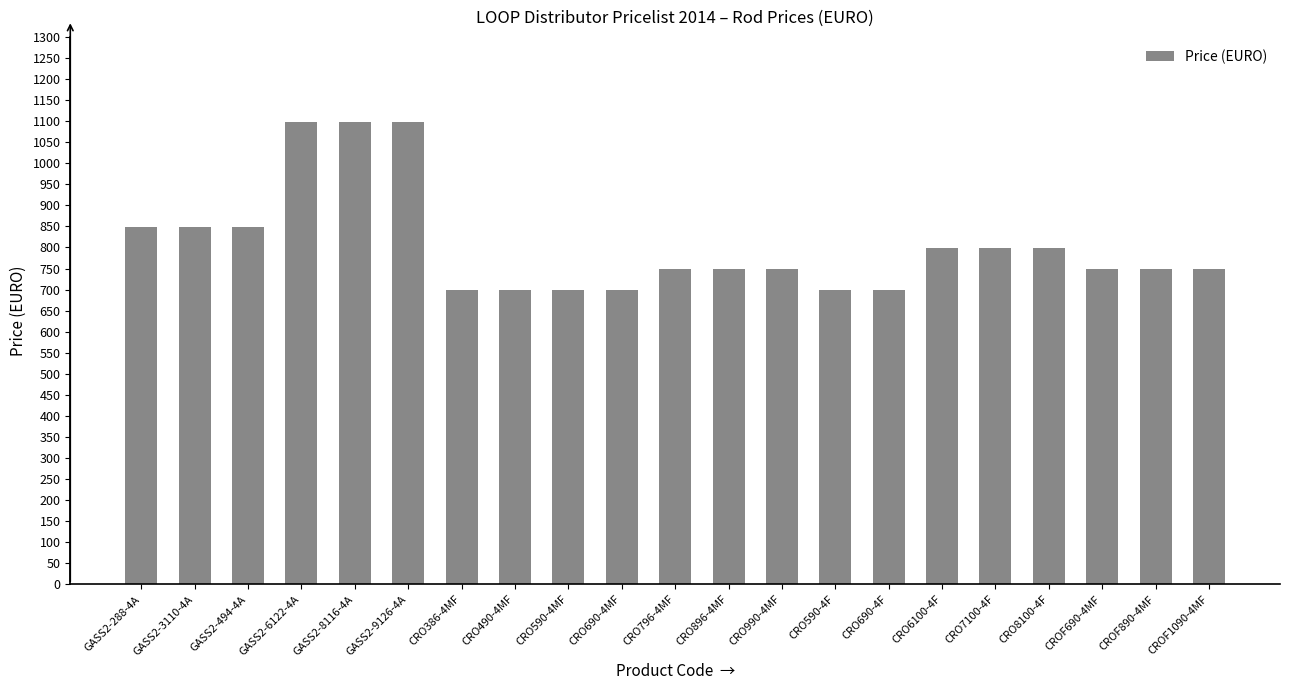

True or false: the data shows 920 at CRO590-4F.

False